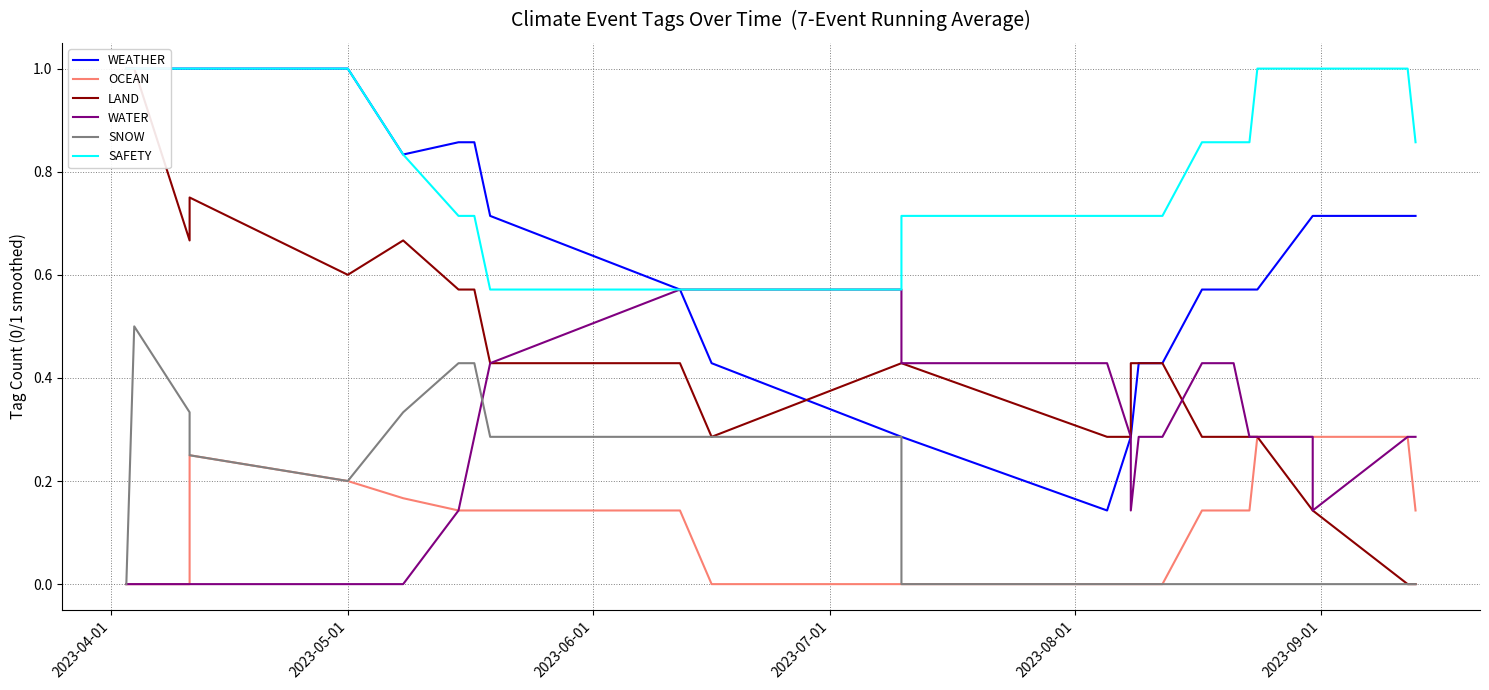

Which series has the largest total across all categories?

SAFETY